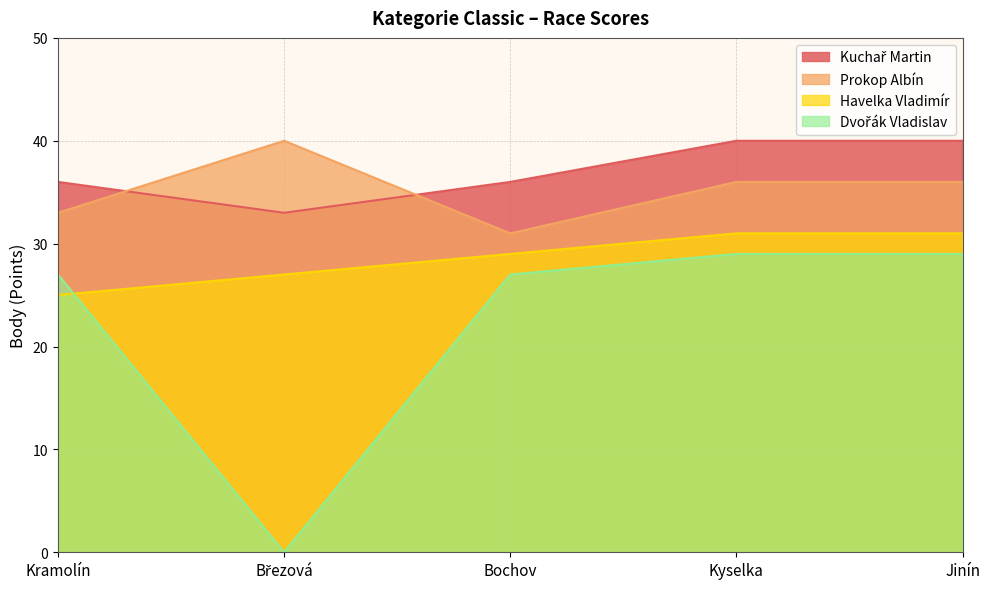

What is the difference between the Dvořák Vladislav values at Březová and Jinín?

29